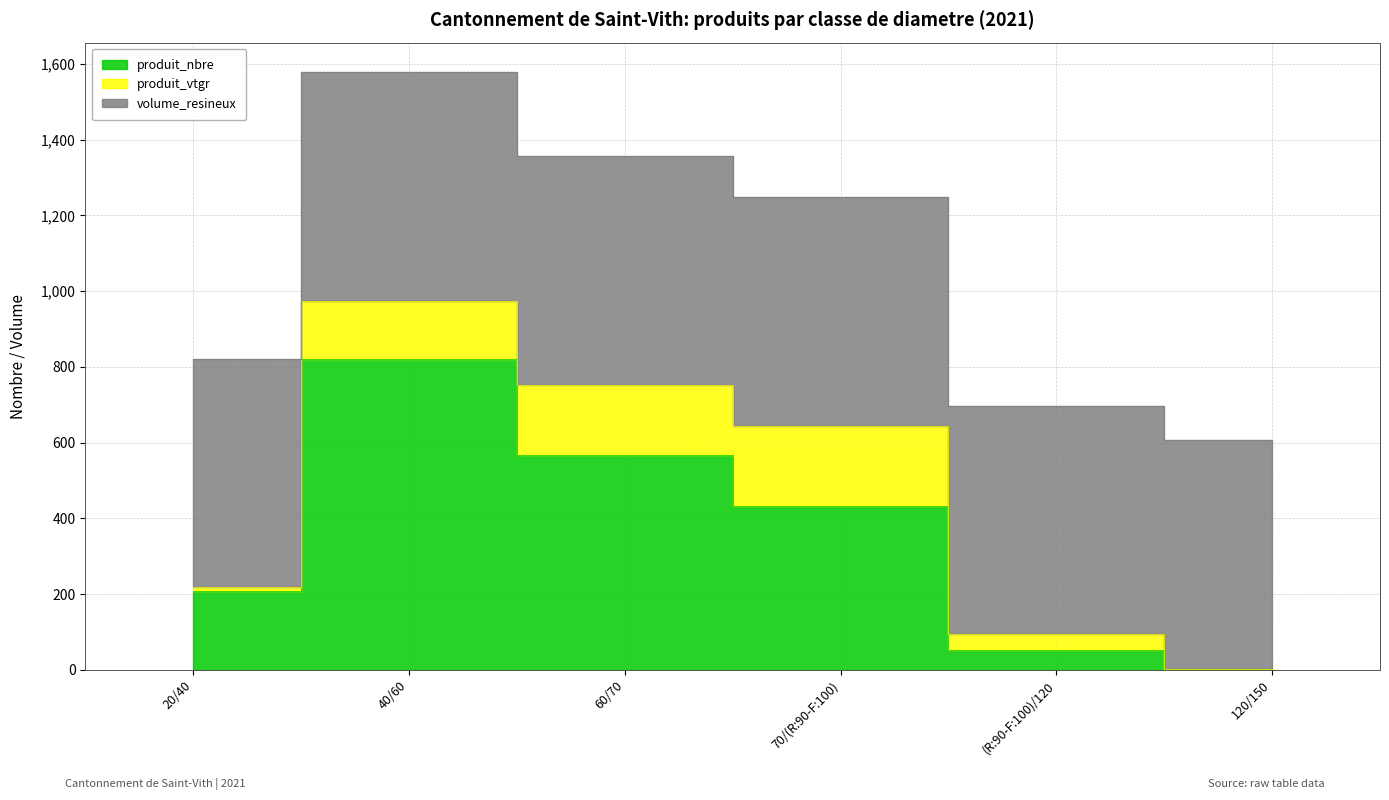

Is it true that volume_resineux equals 603.8 at 40/60?

True